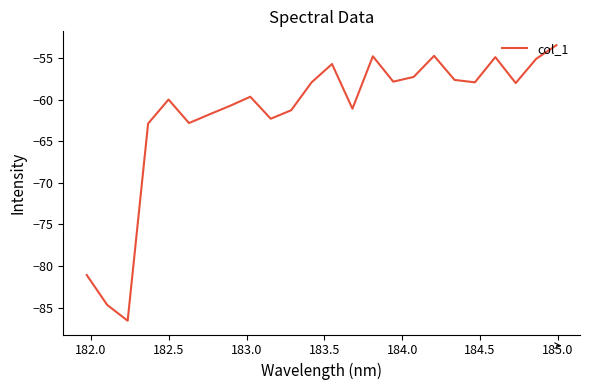

How many distinct data groups are displayed?

1